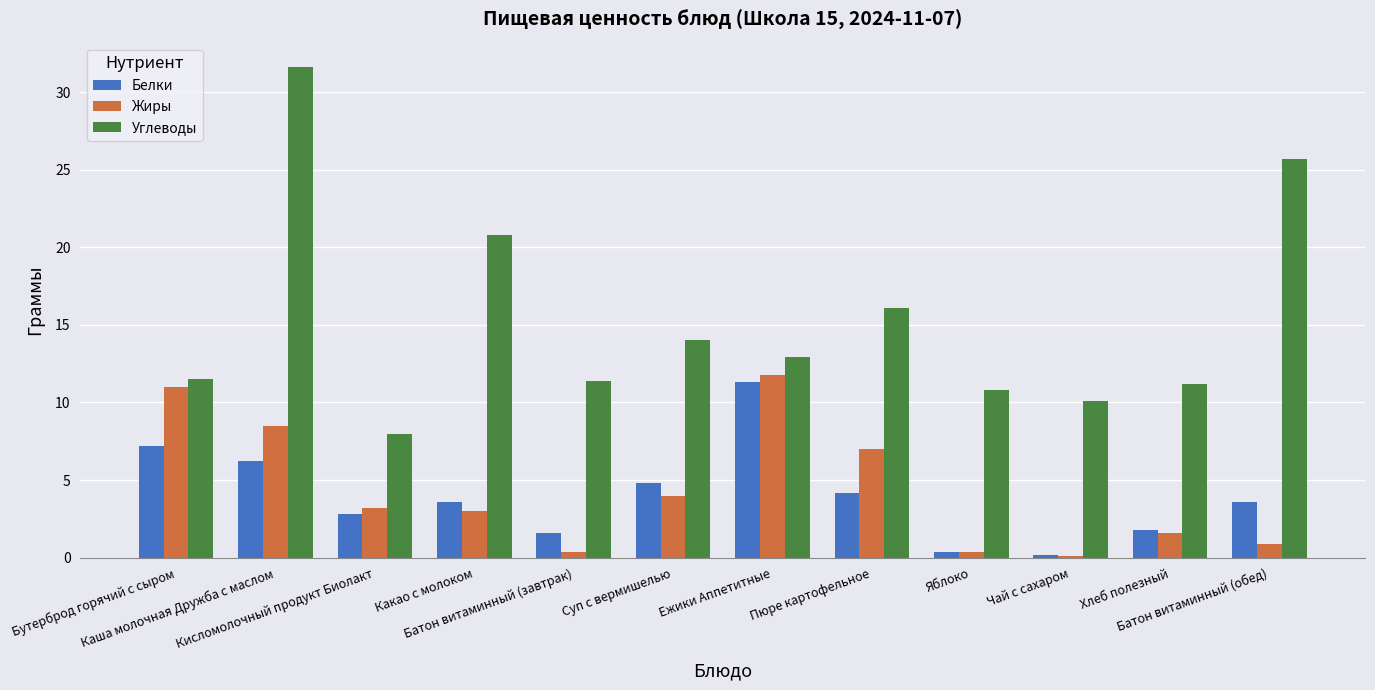

How many bars are there in each group?

3